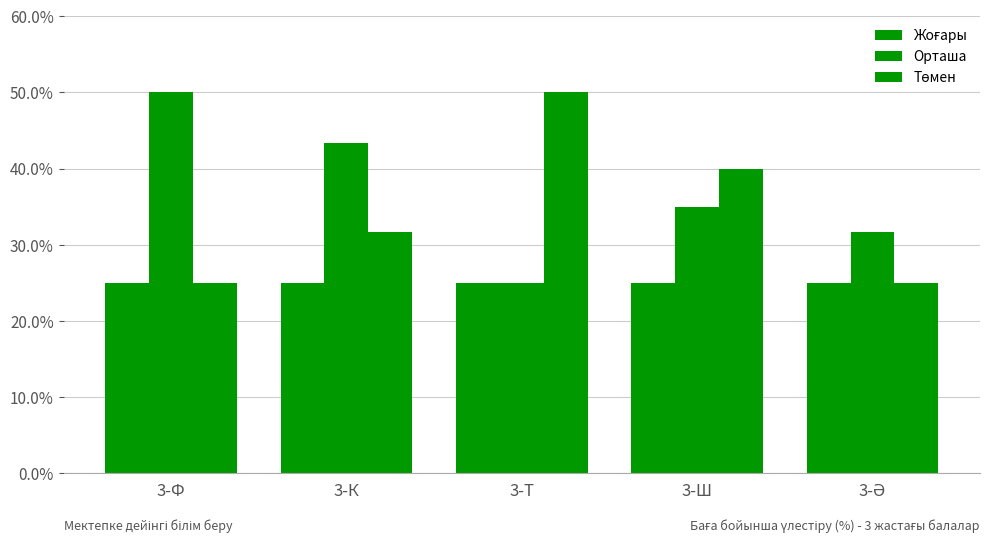

What is the minimum value for Орташа?

25.0